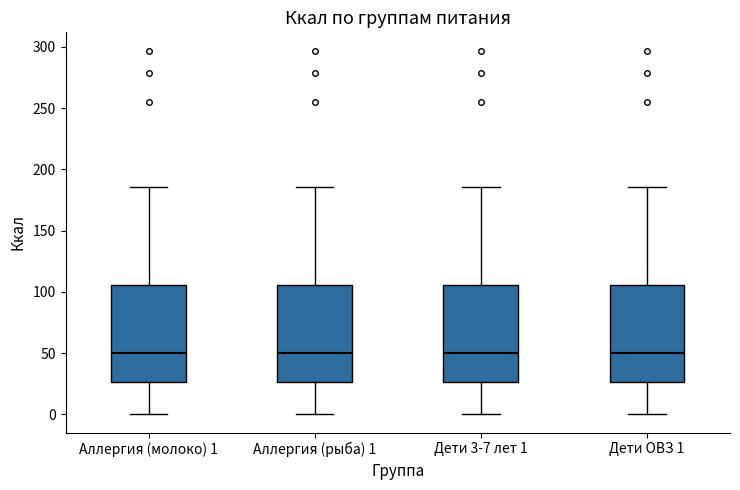

Where does the median line of the box for Аллергия (рыба) 1 sit on the y-axis? The values are not printed on the chart, so give them approximately, as read against the axis.

50